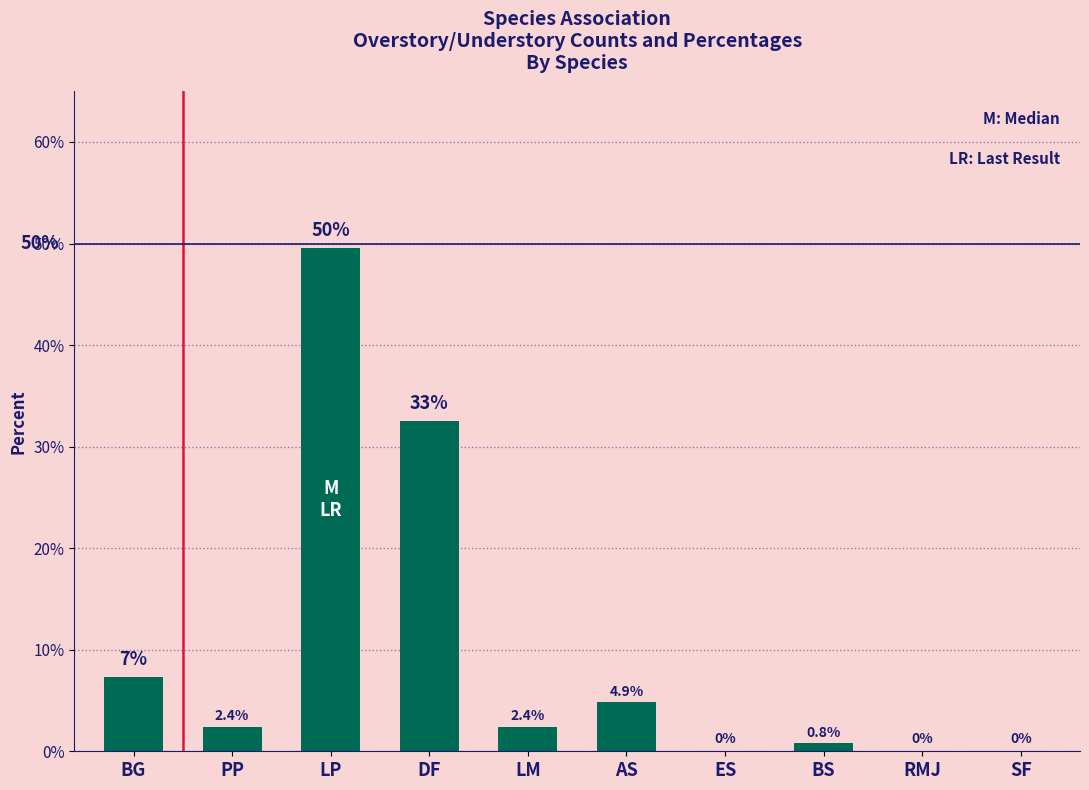

Is it true that the value at LP is 0.5?

True